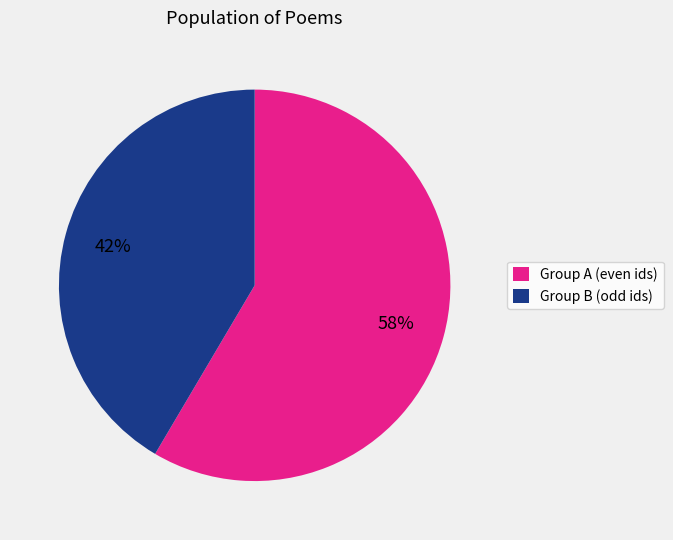

How many slices are in this pie chart?

2